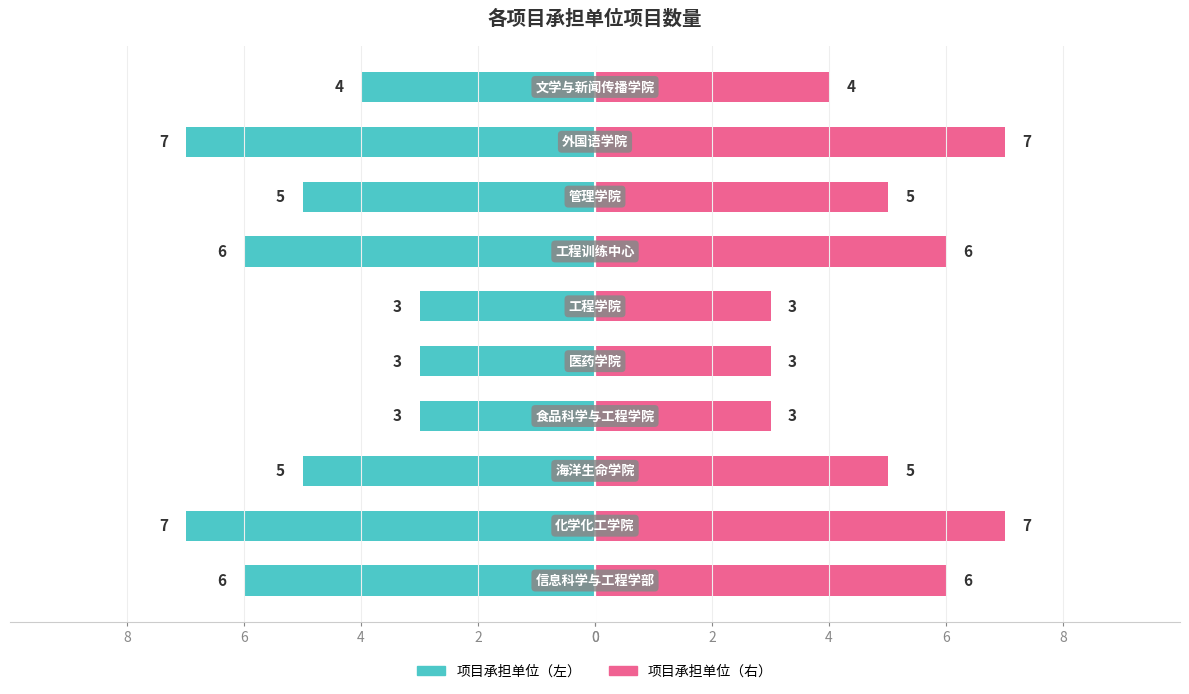

Reading left to right, extract all data points from this chart.

项目延期（左侧）: -6	-7	-5	-3	-3	-3	-6	-5	-7	-4
项目延期（右侧）: 6	7	5	3	3	3	6	5	7	4